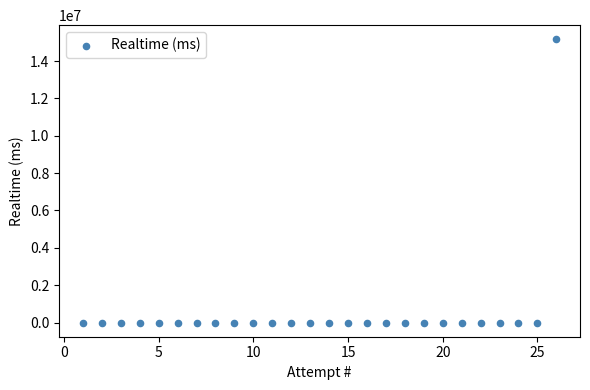

What is the range of X values (max minus min)?

25